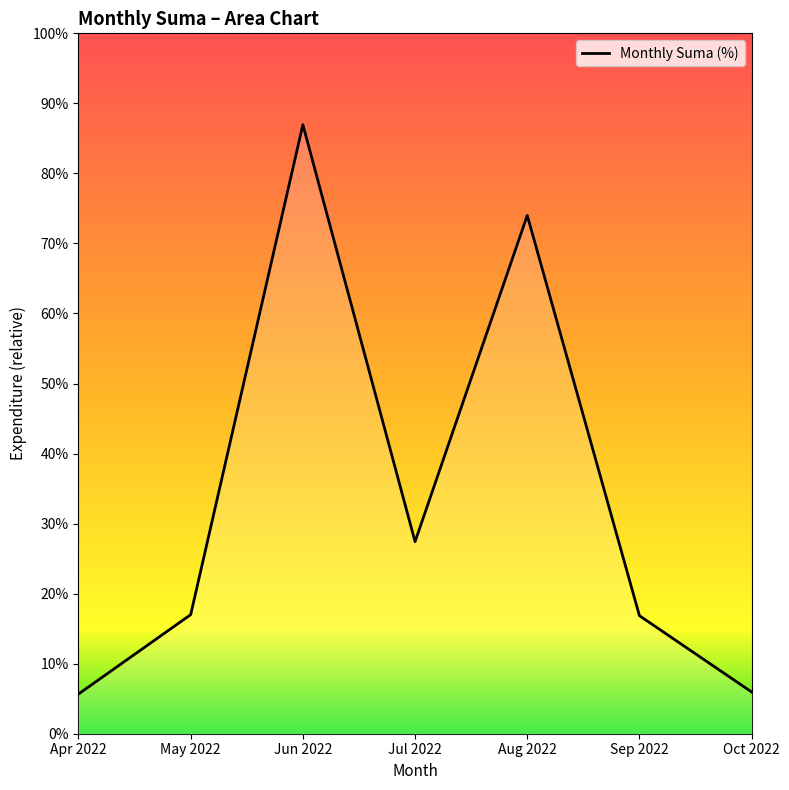

What is the difference between the maximum and minimum values?

81.3